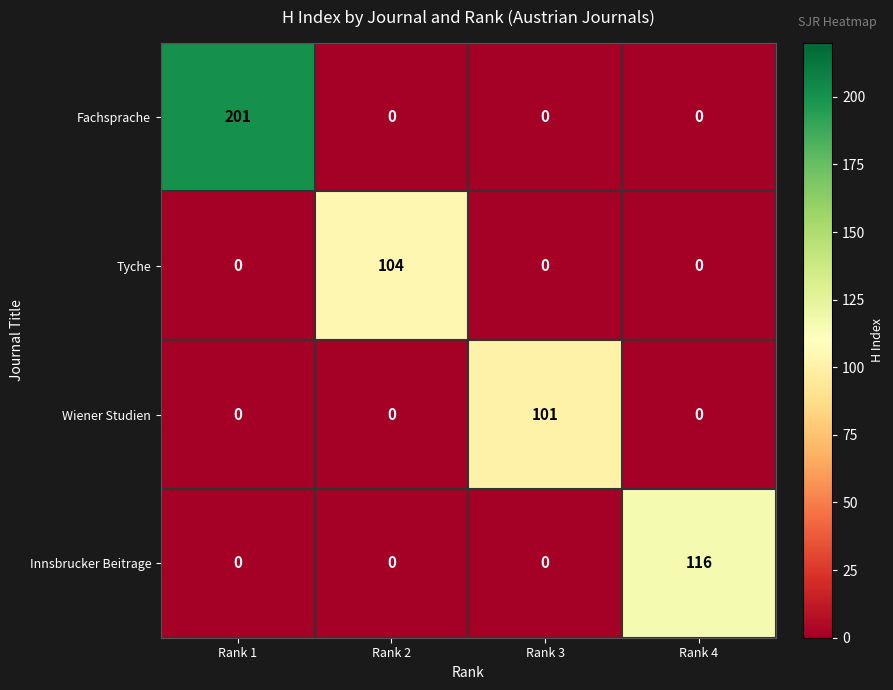

What is the sum of all Fachsprache values?

201